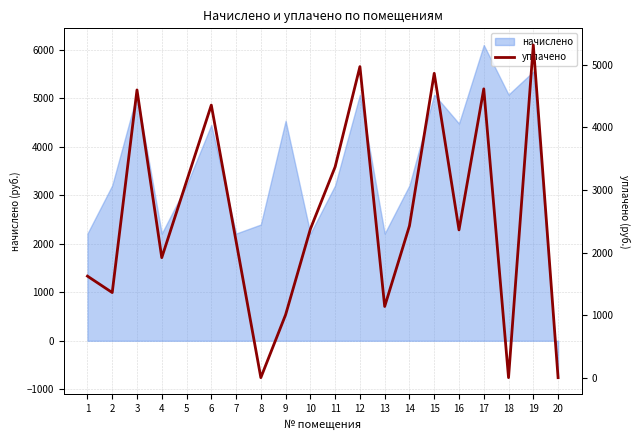

How many points are higher than both their immediate neighbors (excluding endpoints)?

6